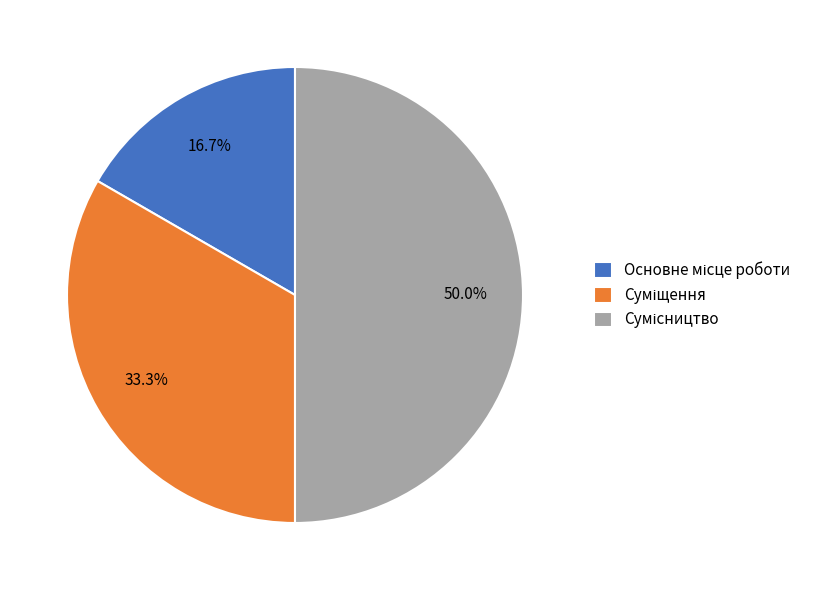

How many slices are in this pie chart?

3